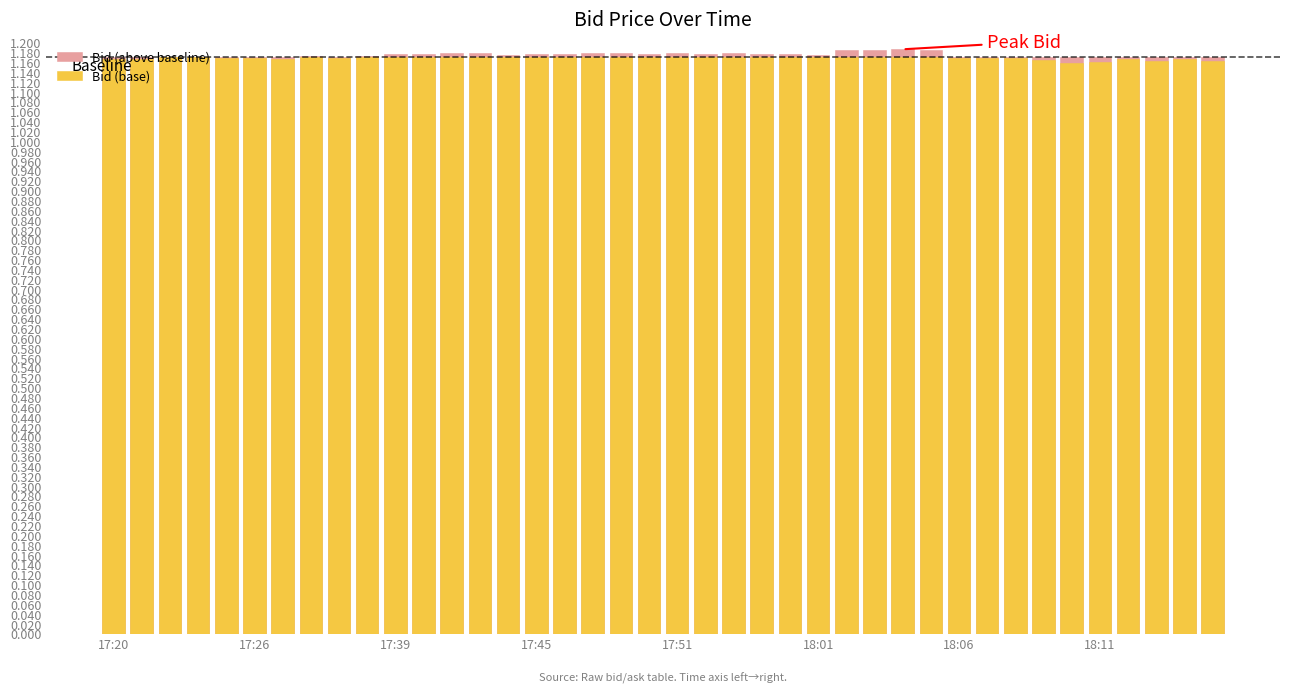

At which label is Bid (base) closest to 1?

34